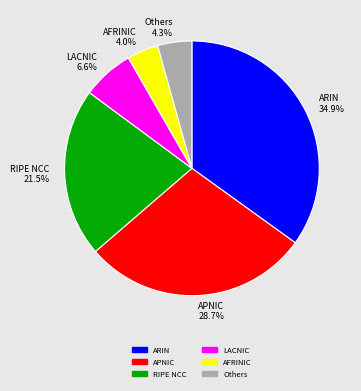

Which category has the biggest portion of the pie?

ARIN